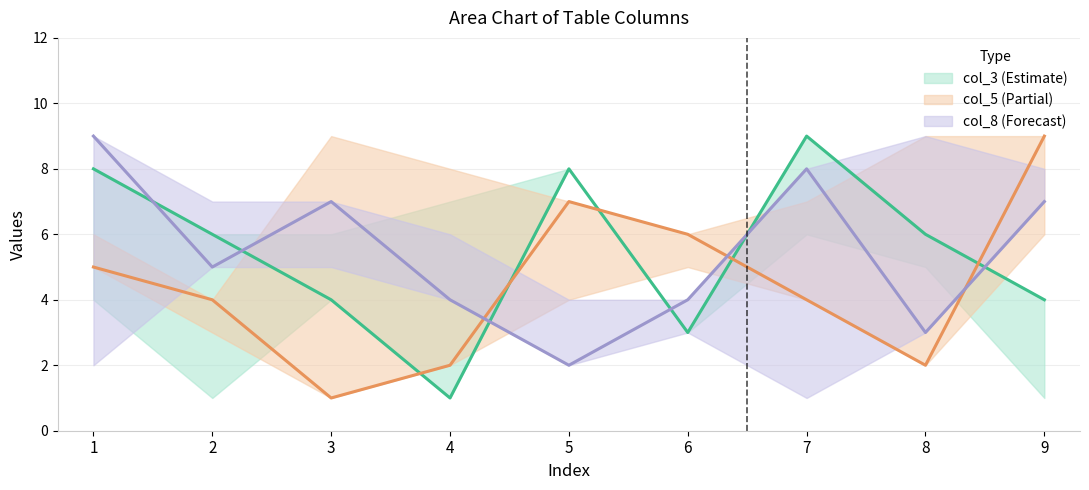

What is the minimum value for col_5?

1